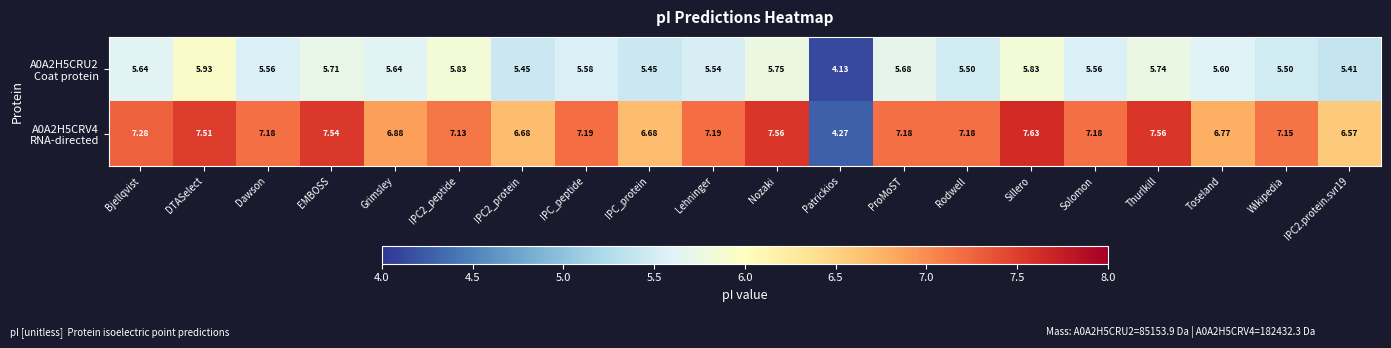

Which category has the lowest value across all series?

Patrickios